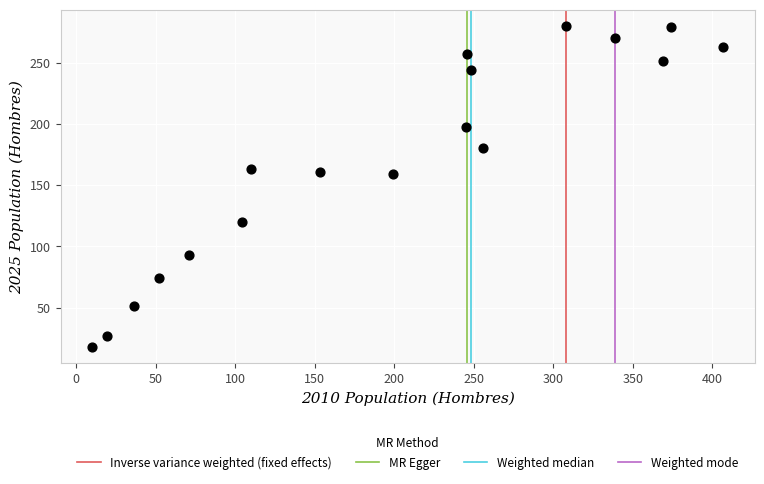

What is the range of X values (max minus min)?

397